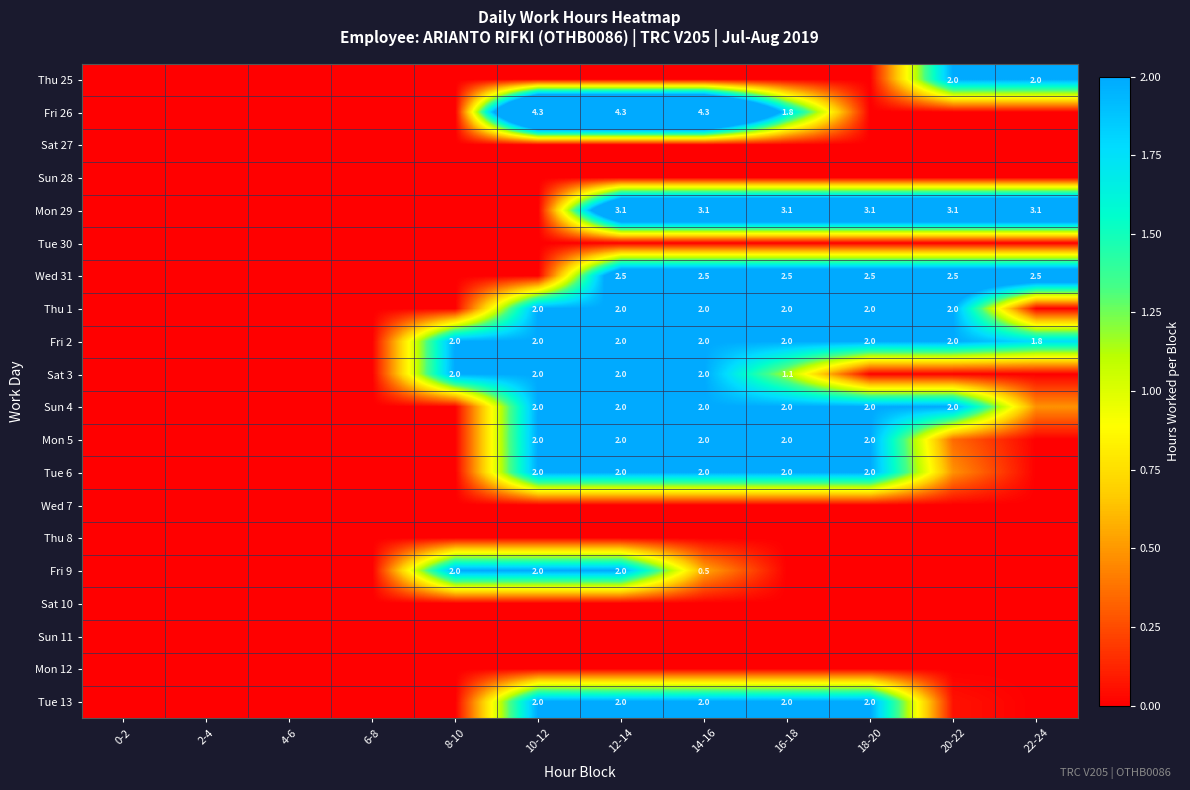

The Fri 2 series shows 2.0 at 16-18. True or false?

True